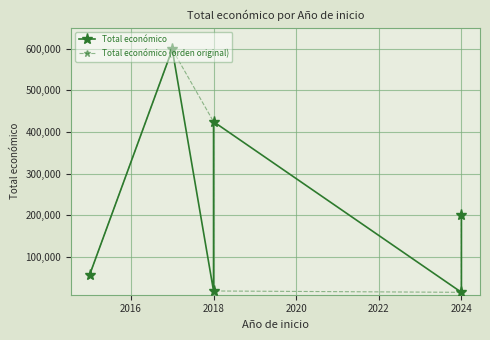

Is this an area chart (filled region under the line)?

No